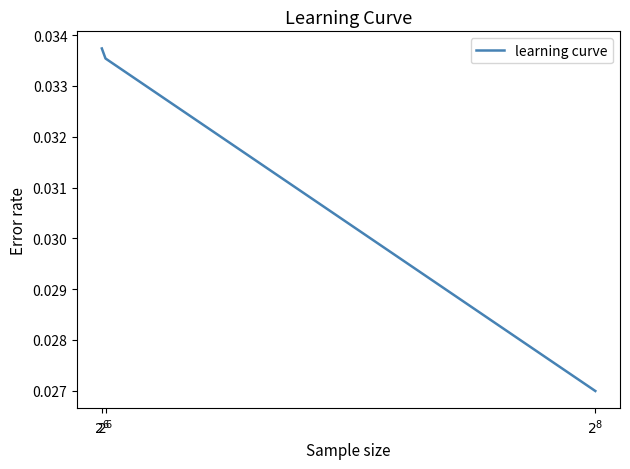

How many lines are shown in the chart?

1